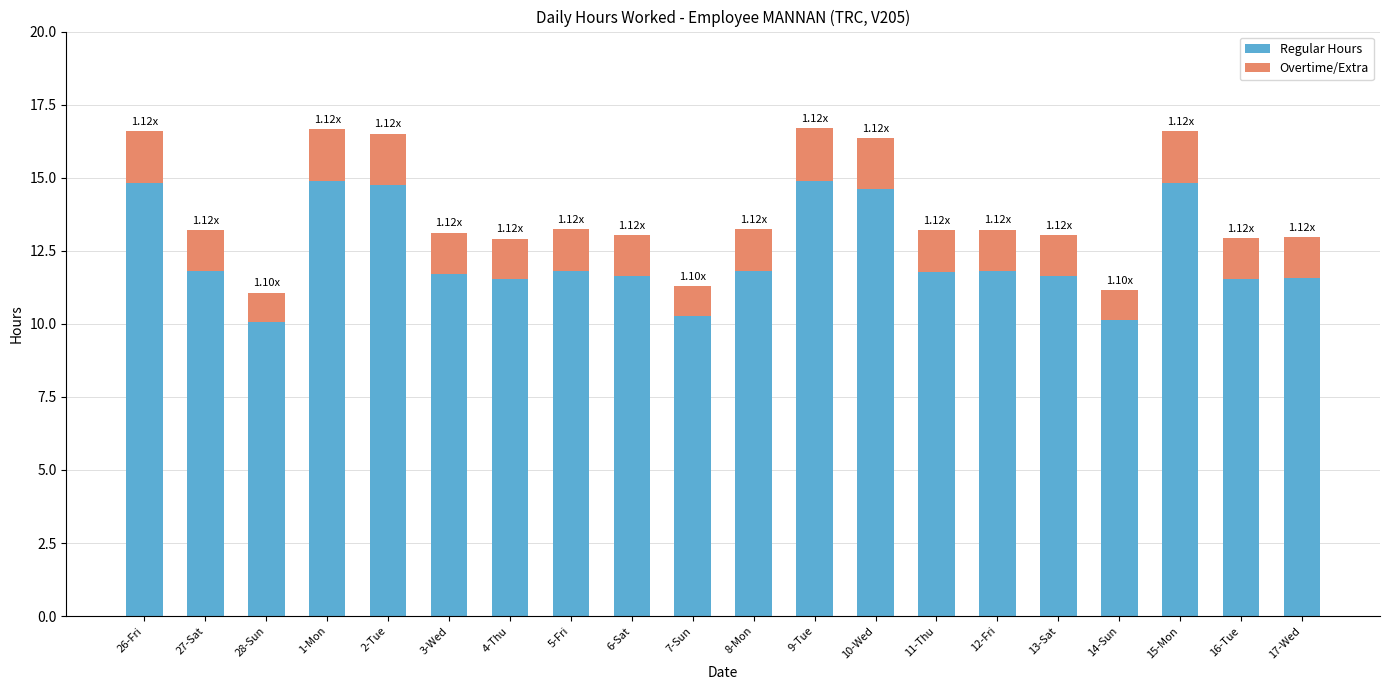

What is the total value across all series at 14-Sun?

11.1